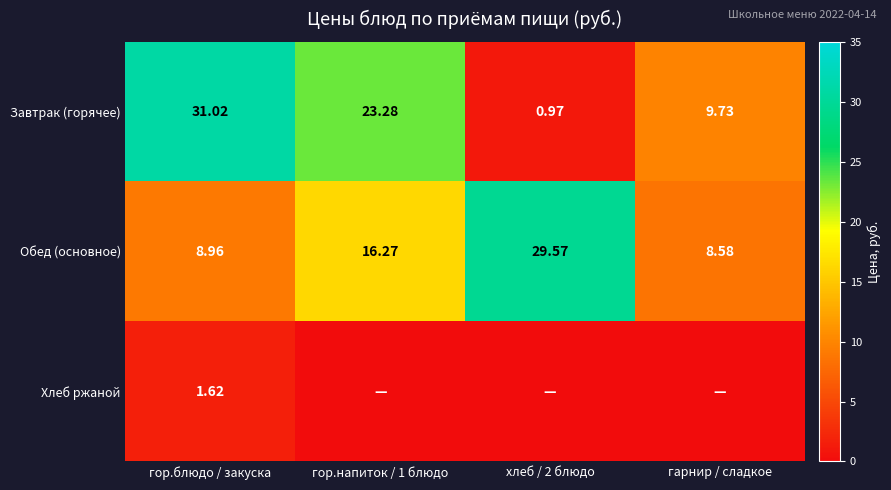

Where is Обед (основное) nearest to the value 19?

гор.напиток / 1 блюдо